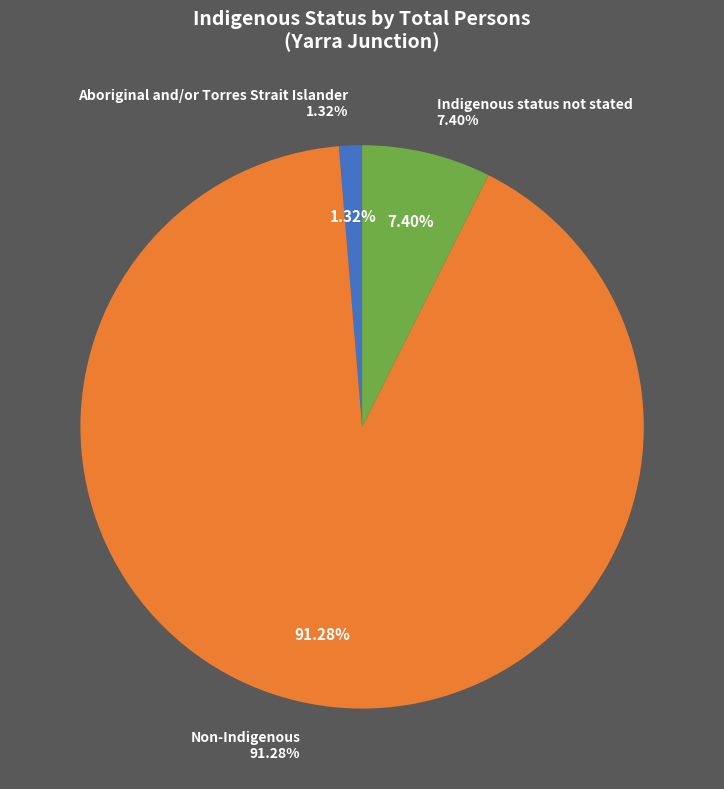

What is the ratio of the value at Indigenous status not stated to the value at Aboriginal and/or Torres Strait Islander?

5.6